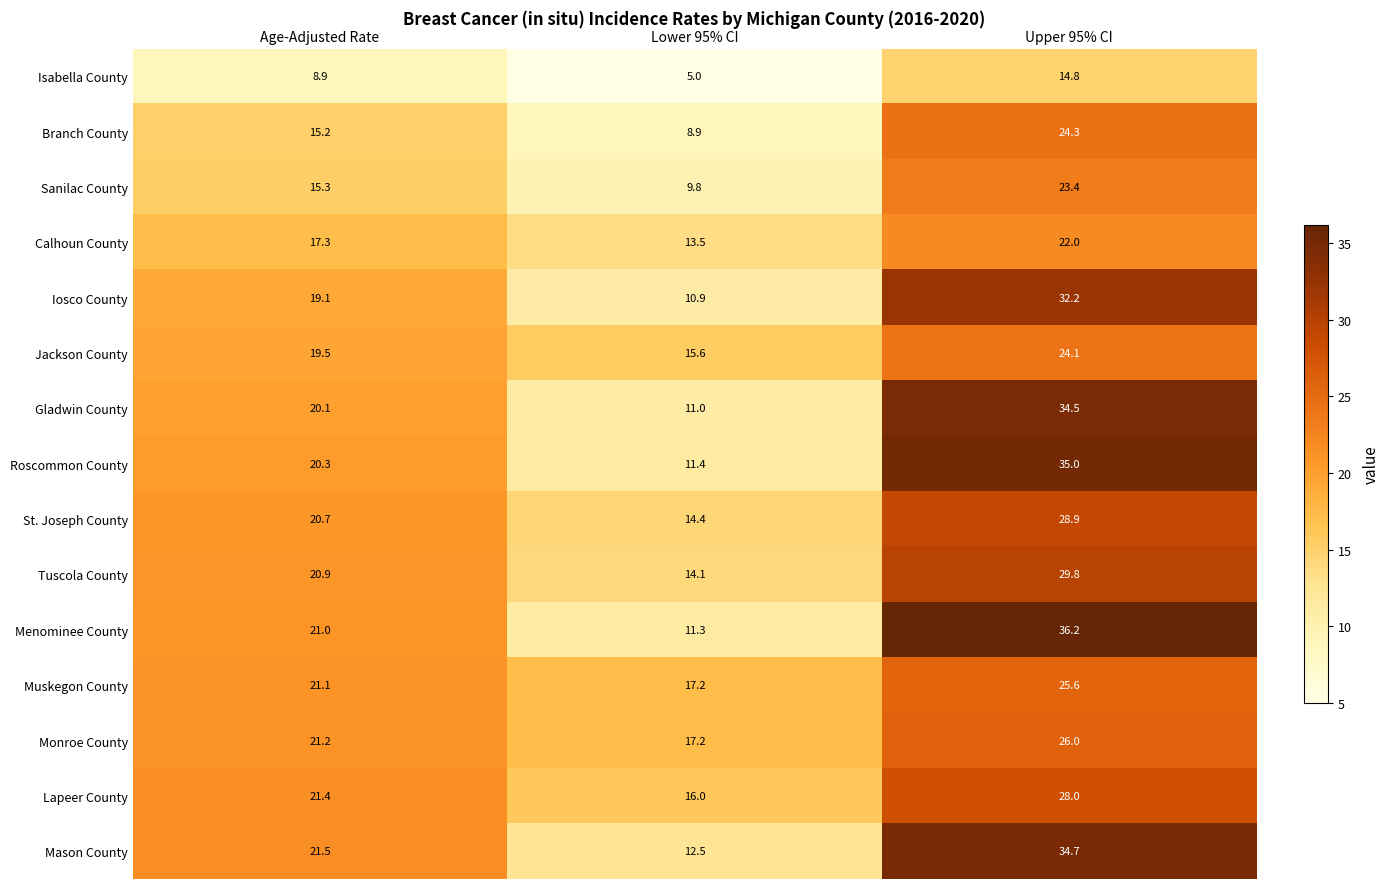

What is the average value of the Tuscola County series?

21.6